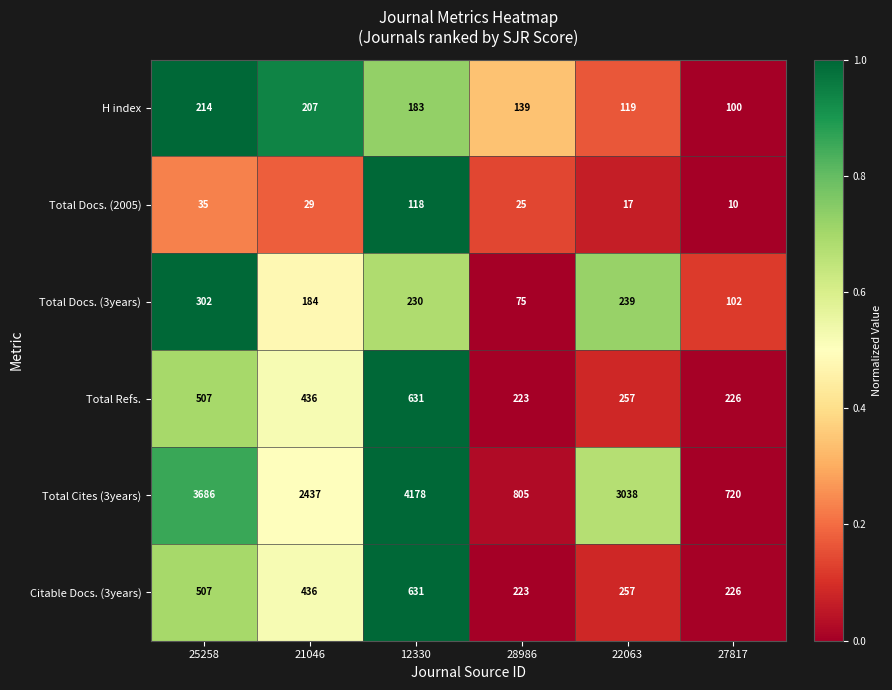

What is the lowest value of the Total Cites (3years) series?

720